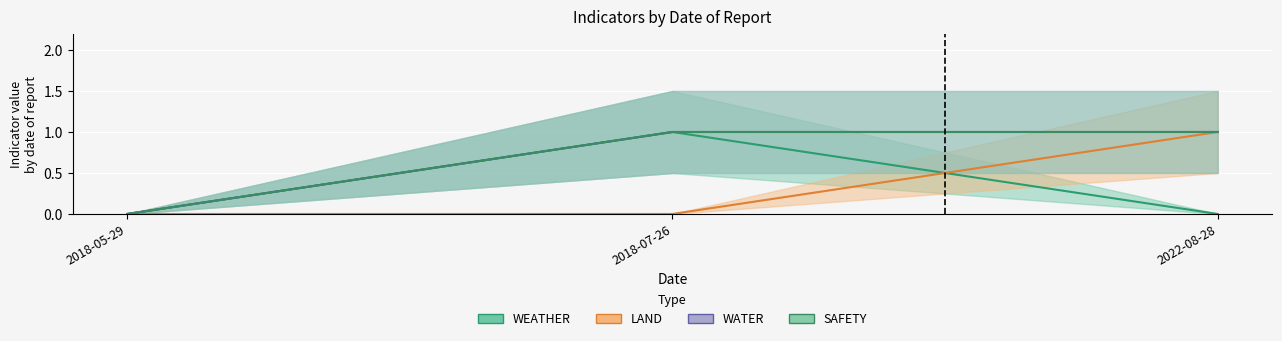

Reading left to right, list all the values displayed in this chart.

WEATHER: 2018-05-29=0	2018-07-26=1	2022-08-28=0
LAND: 2018-05-29=0	2018-07-26=0	2022-08-28=1
WATER: 2018-05-29=0	2018-07-26=1	2022-08-28=1
SAFETY: 2018-05-29=0	2018-07-26=1	2022-08-28=1